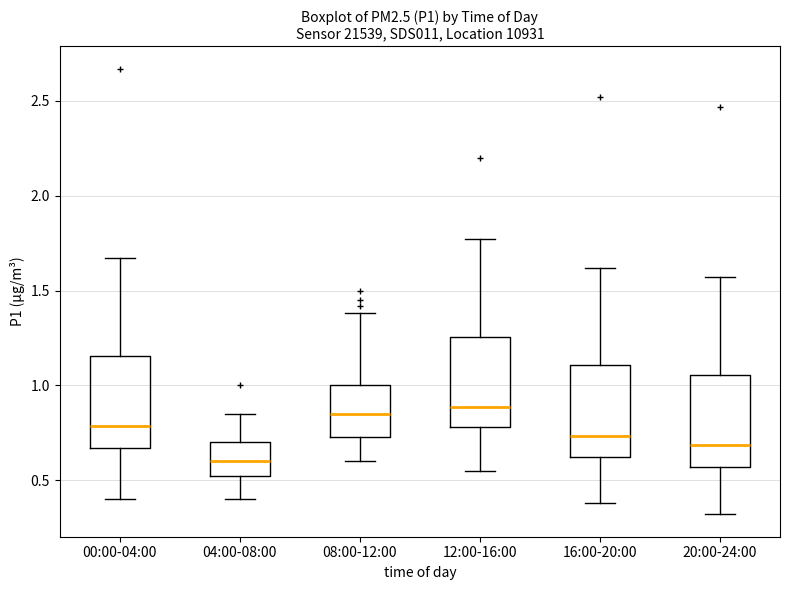

Reading left to right, read every box against the y-axis: the position of its median line, the range the box covers, and the ends of its whiskers. The values are not printed on the chart, so give them approximately, as read against the axis.

00:00-04:00: median 0.80, box 0.65 to 1.15, whiskers 0.40 to 1.65
04:00-08:00: median 0.60, box 0.50 to 0.70, whiskers 0.40 to 0.85
08:00-12:00: median 0.85, box 0.75 to 1.00, whiskers 0.60 to 1.40
12:00-16:00: median 0.90, box 0.80 to 1.25, whiskers 0.55 to 1.75
16:00-20:00: median 0.75, box 0.60 to 1.10, whiskers 0.40 to 1.60
20:00-24:00: median 0.70, box 0.55 to 1.05, whiskers 0.30 to 1.55